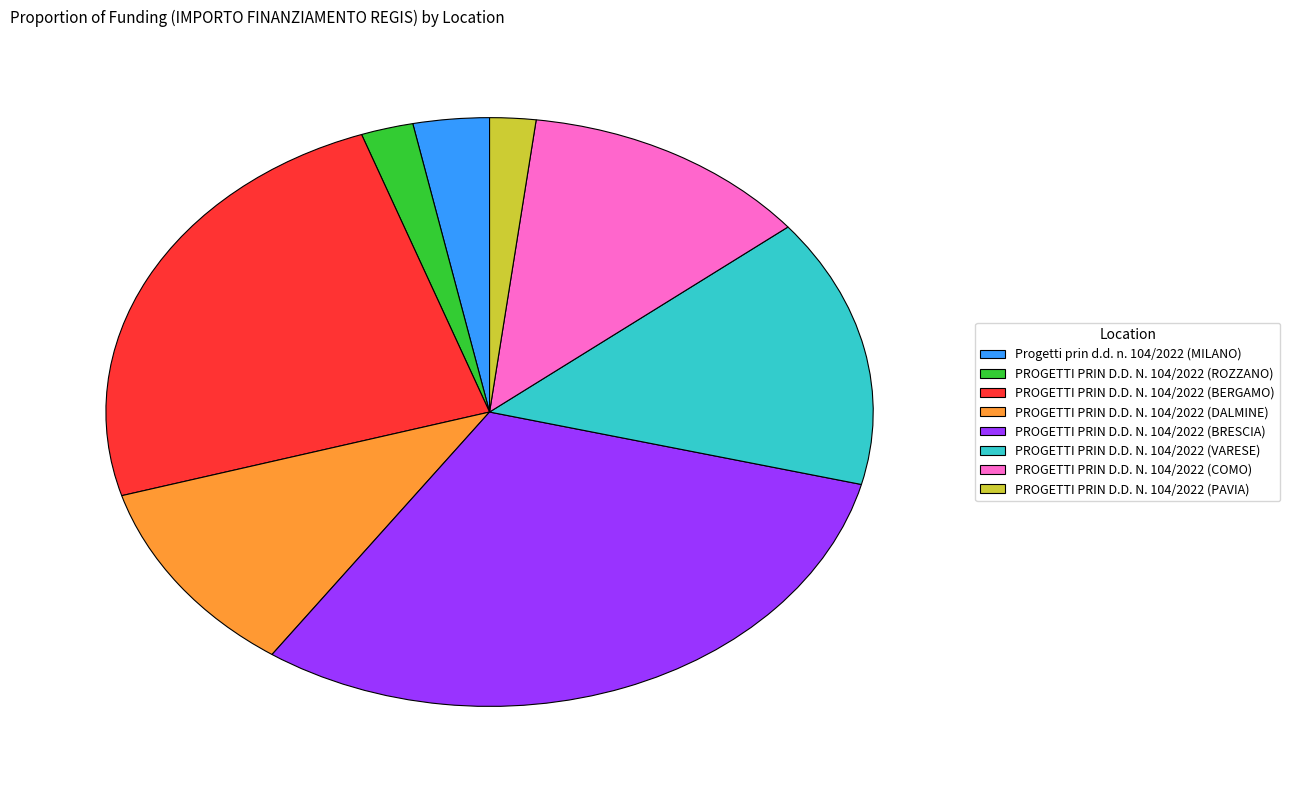

Approximately how many times larger is the value at PROGETTI PRIN D.D. N. 104/2022 (VARESE) compared to PROGETTI PRIN D.D. N. 104/2022 (COMO)?

1.2